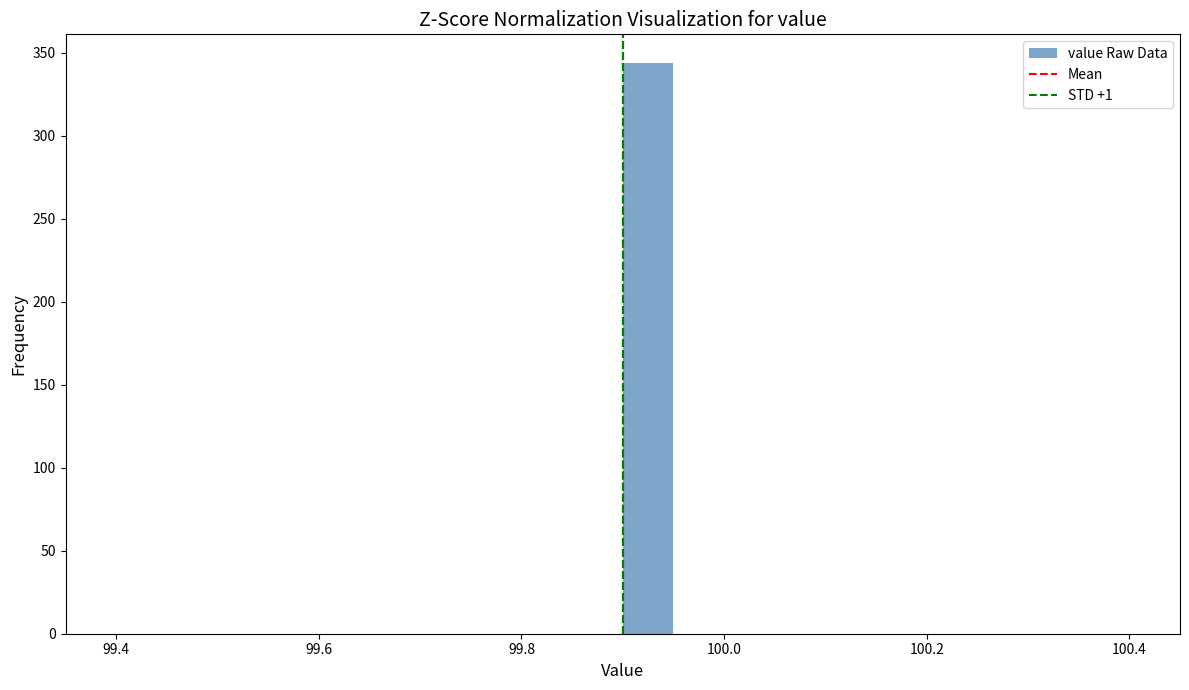

Read against the x-axis, roughly where is the centre of the tallest bar?

99.92